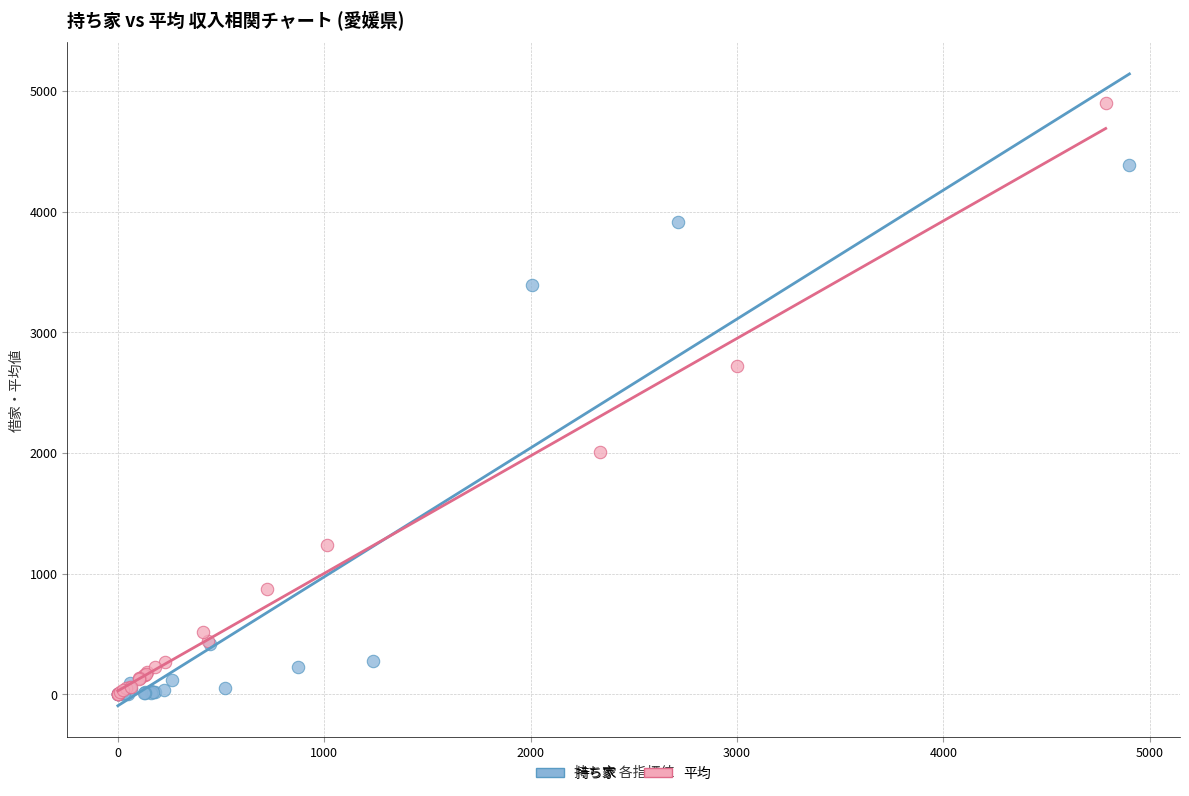

Which series reaches the maximum Y coordinate?

平均